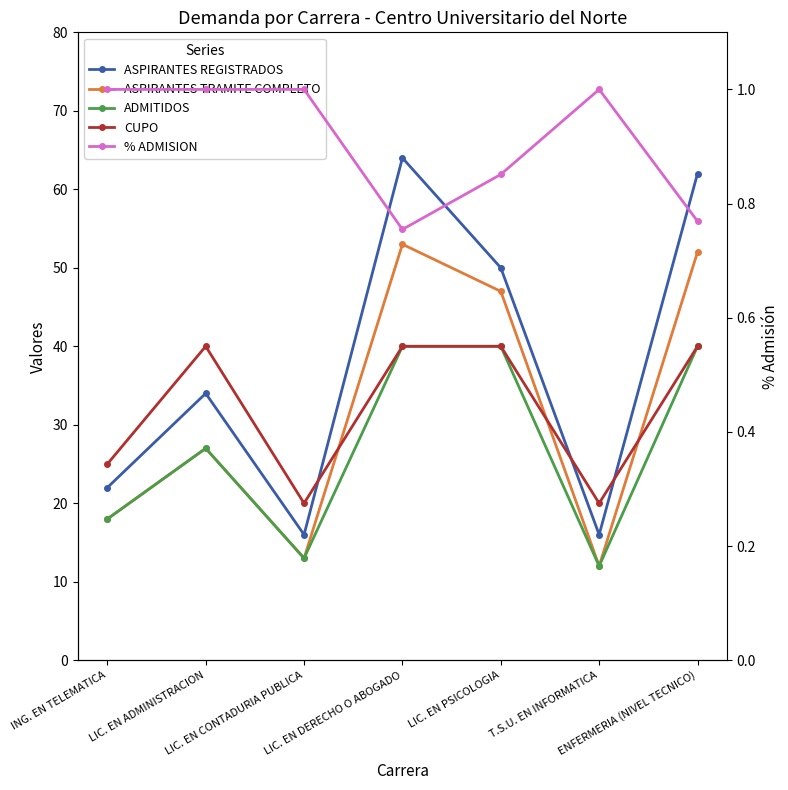

Does the chart display data point markers on the line(s)?

Yes